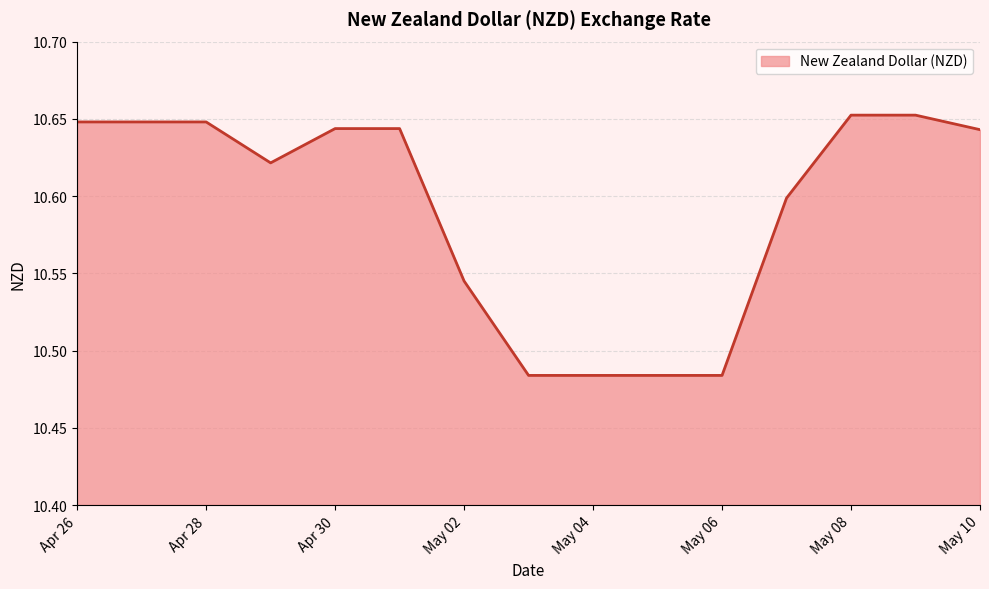

What is the value of the 7th point from the left?

10.5